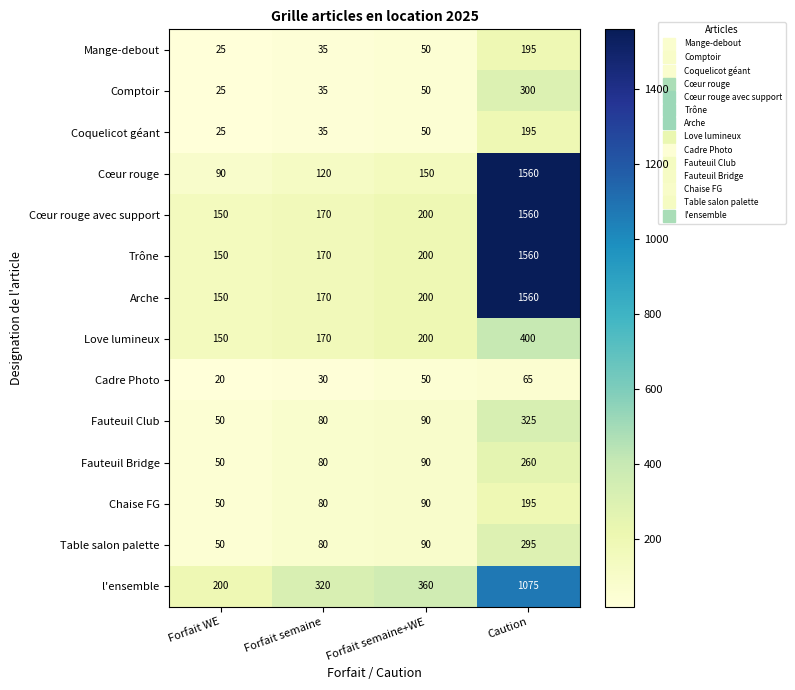

Where is Cœur rouge nearest to the value 825?

Forfait semaine+WE